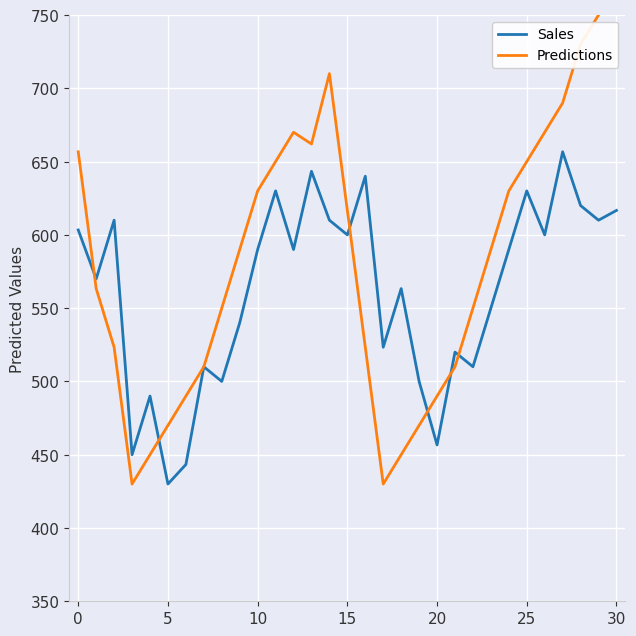

What is the lowest value of the Sales series?

430.0